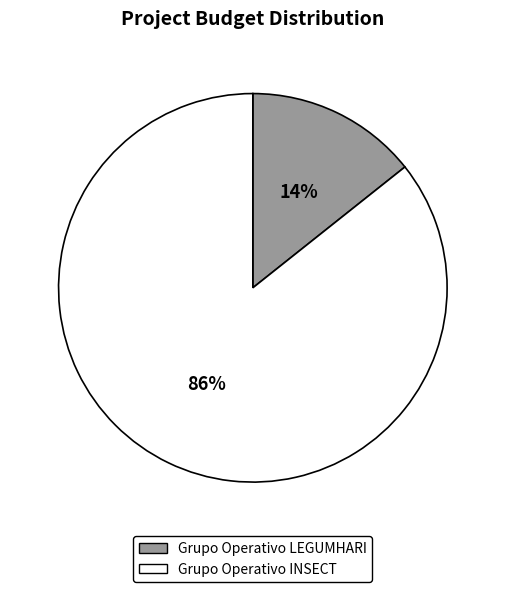

Is the sum of Grupo Operativo LEGUMHARI and Grupo Operativo INSECT greater than half?

Yes